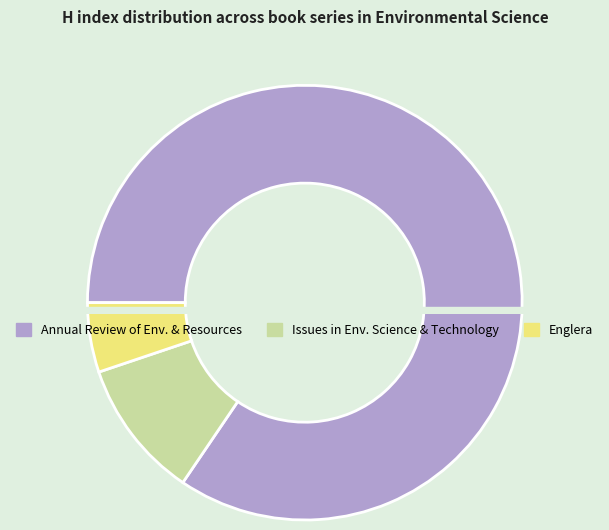

Is Issues in Environmental Science and Technology the majority of the pie?

No